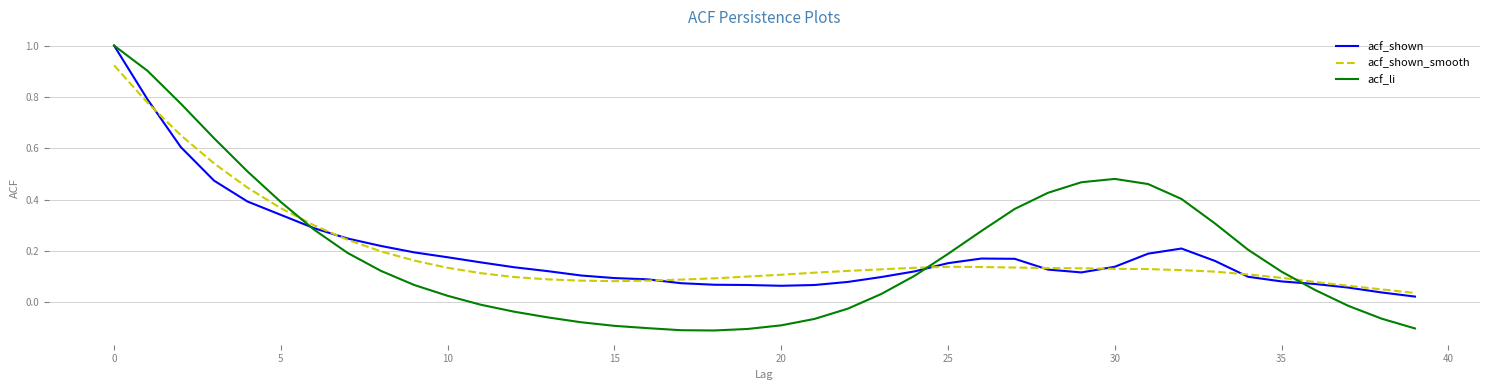

Which series has the largest range (max minus min)?

acf_li